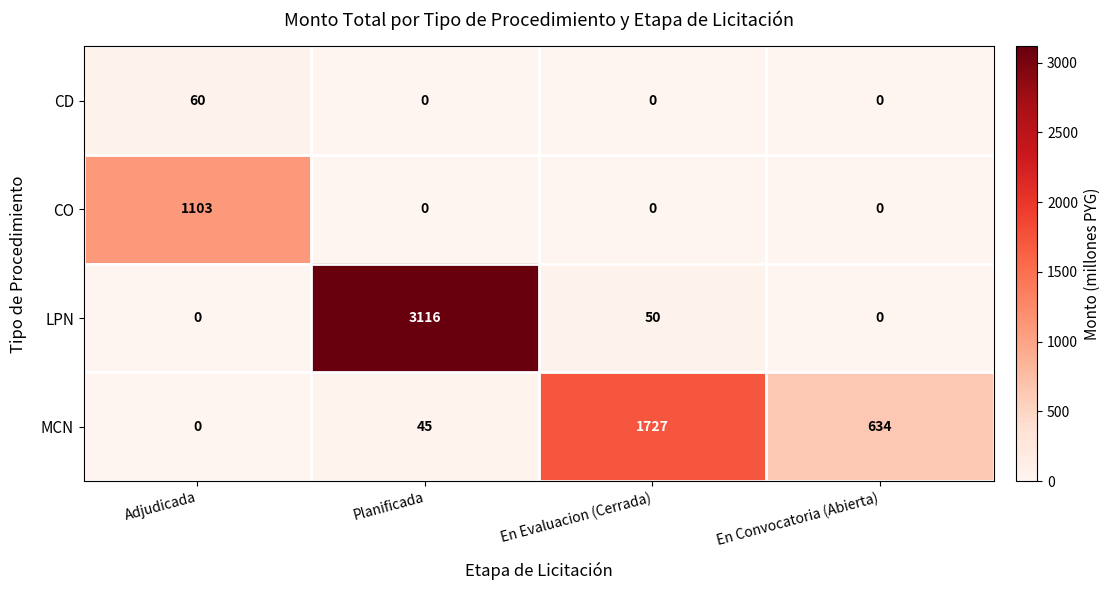

Rank the series by their average value, from lowest to highest.

CD, CO, MCN, LPN